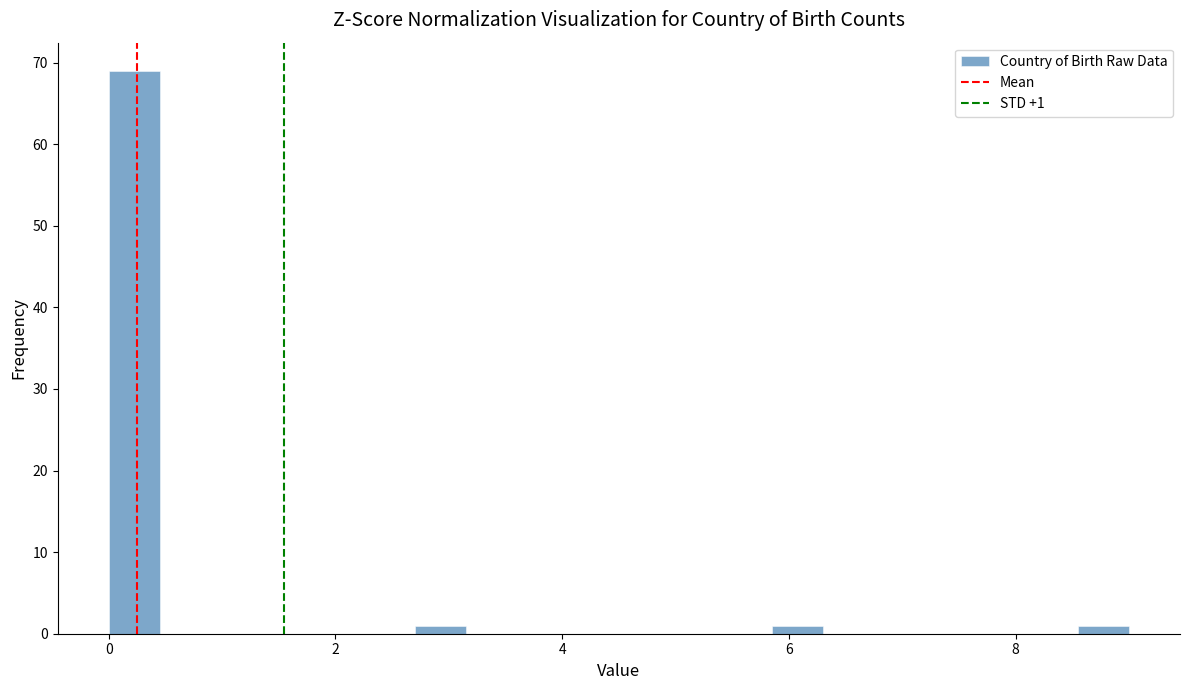

Read against the x-axis, roughly where is the centre of the tallest bar?

0.2